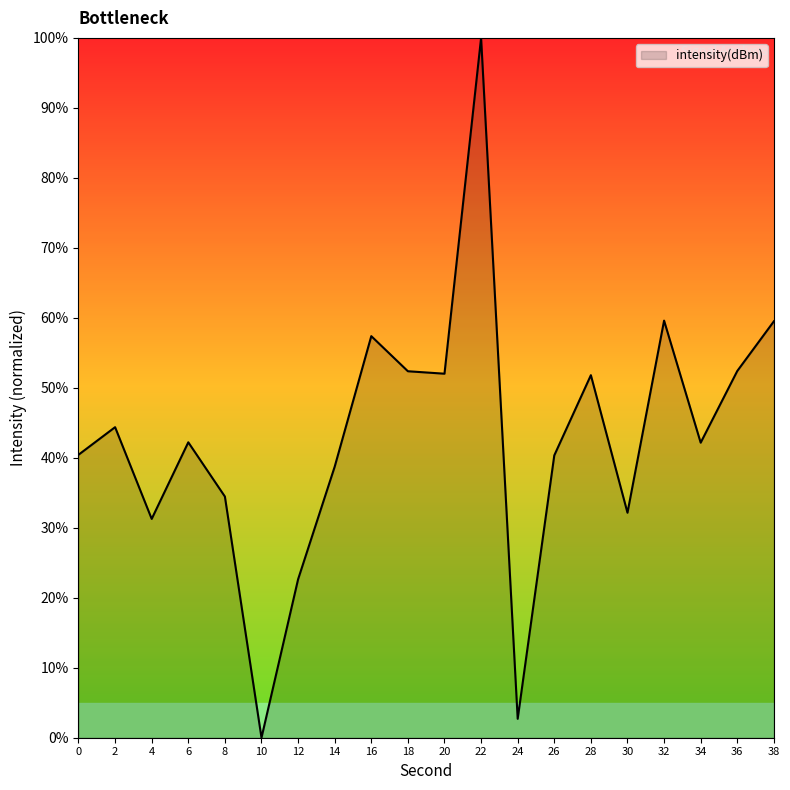

What is the change in value from 28 to 38?

+7.7